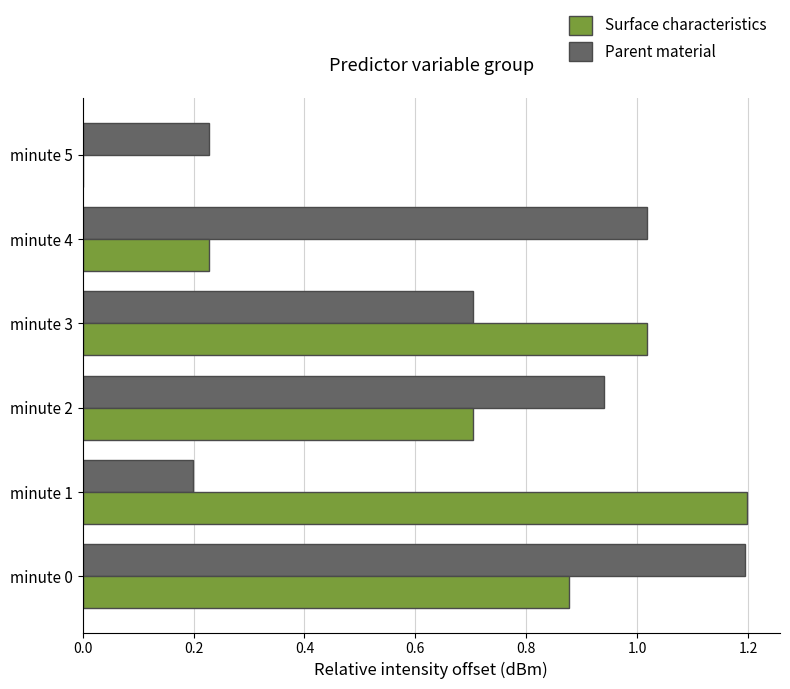

The Parent material series shows 1.2 at minute 3. True or false?

False